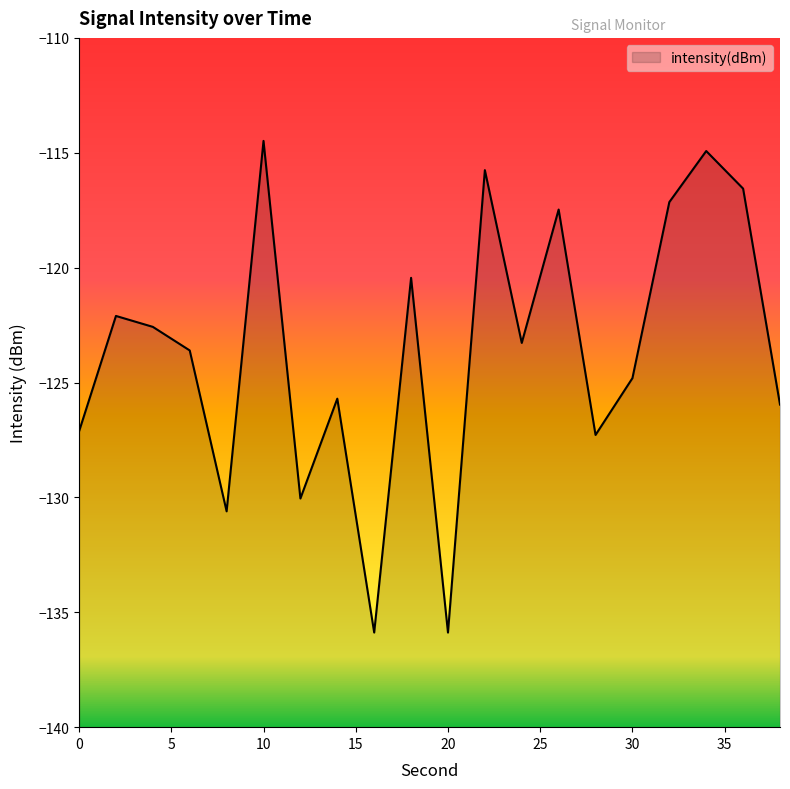

Reading left to right, transcribe all the data shown in this chart.

-127.1	-122.1	-122.6	-123.6	-130.6	-114.5	-130.0	-125.7	-135.9	-120.4	-135.9	-115.8	-123.3	-117.5	-127.3	-124.8	-117.1	-114.9	-116.6	-126.0